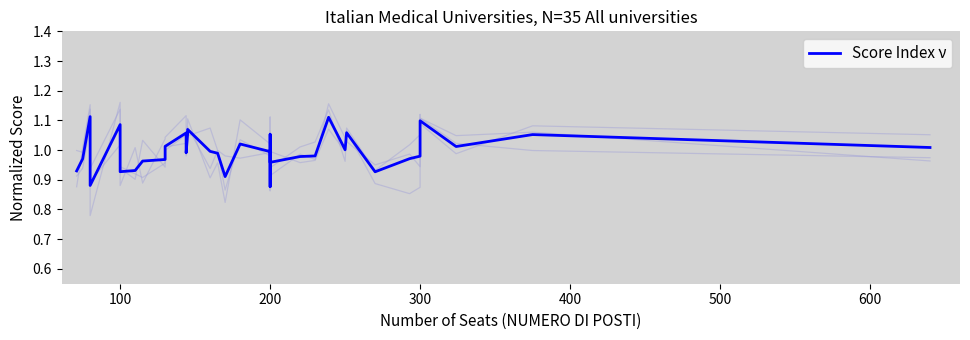

Is it true that the value at 27 is 0.6?

False